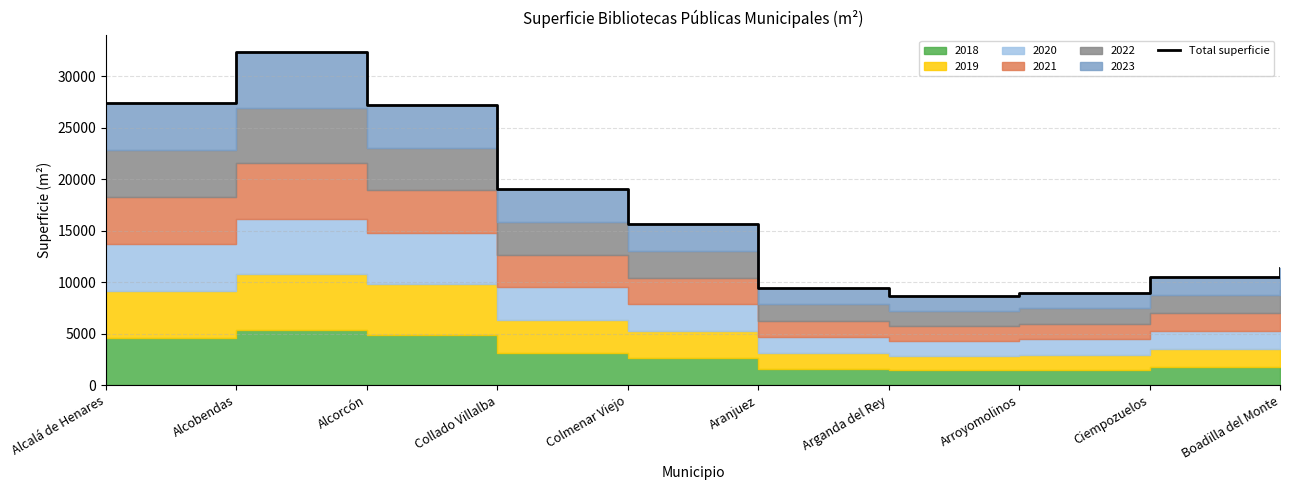

What is the ratio of the value at Alcorcón to the value at Aranjuez?

2.9